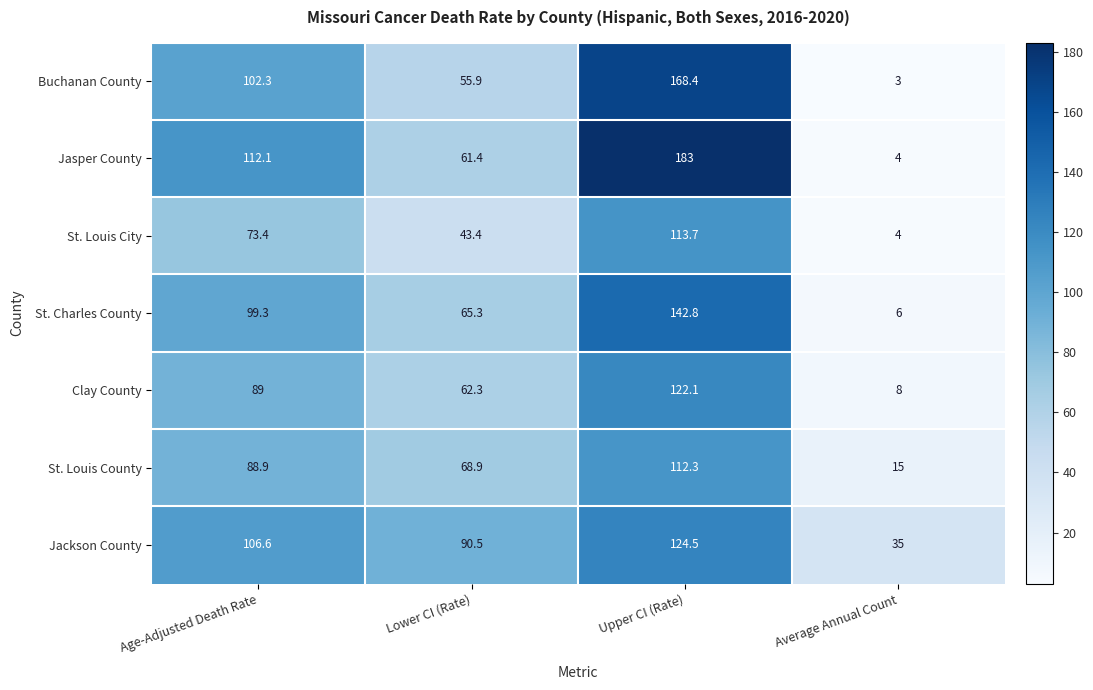

Is it true that Jasper County equals 53.9 at Upper CI (Rate)?

False